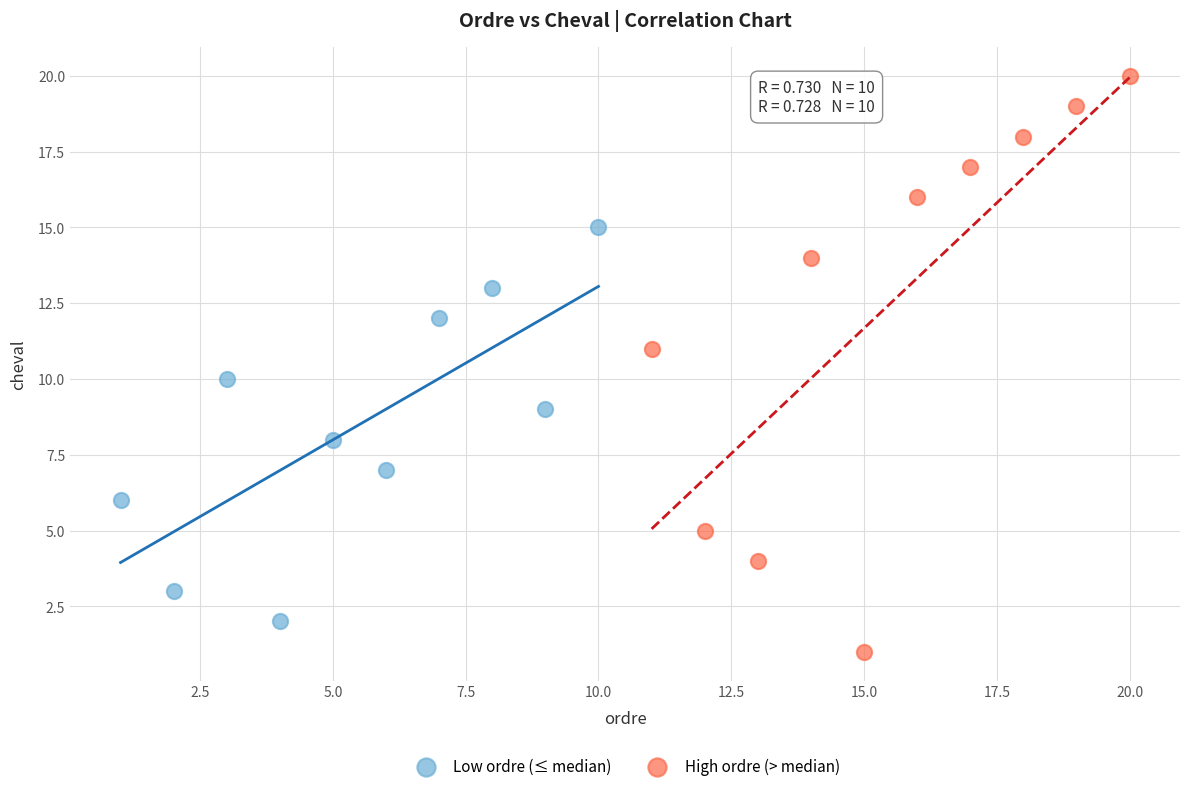

Which series has the widest spread of Y values?

High ordre (> median)